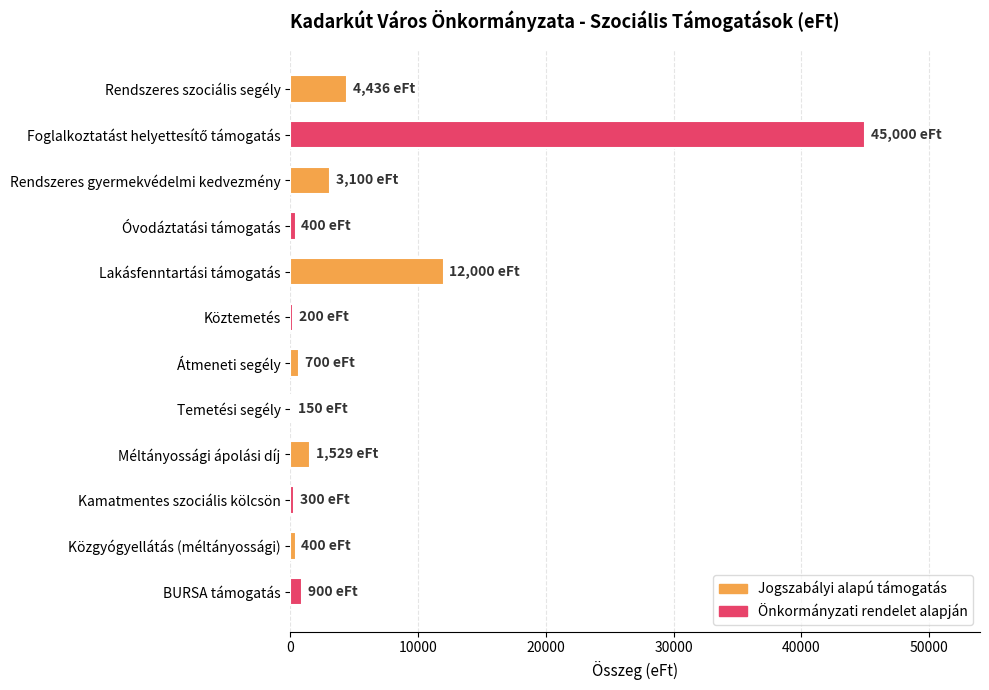

What value does the data have at Méltányossági ápolási díj?

1529